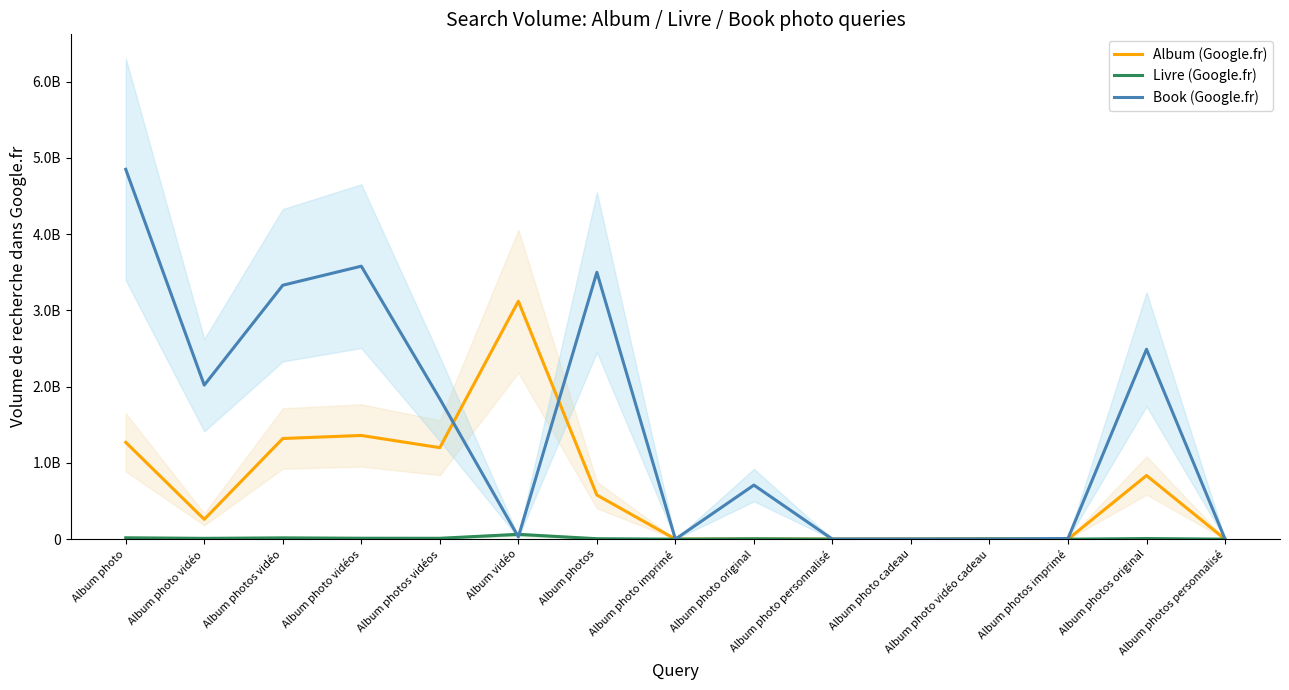

Which has a higher value, Album photo cadeau or Album vidéo?

Album vidéo